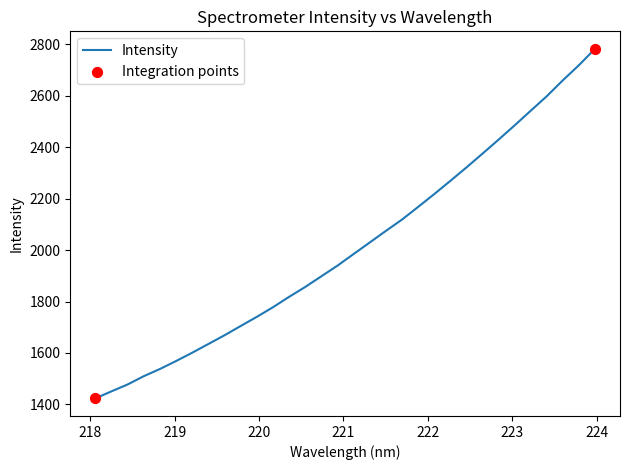

What is the smallest value displayed?

1423.1